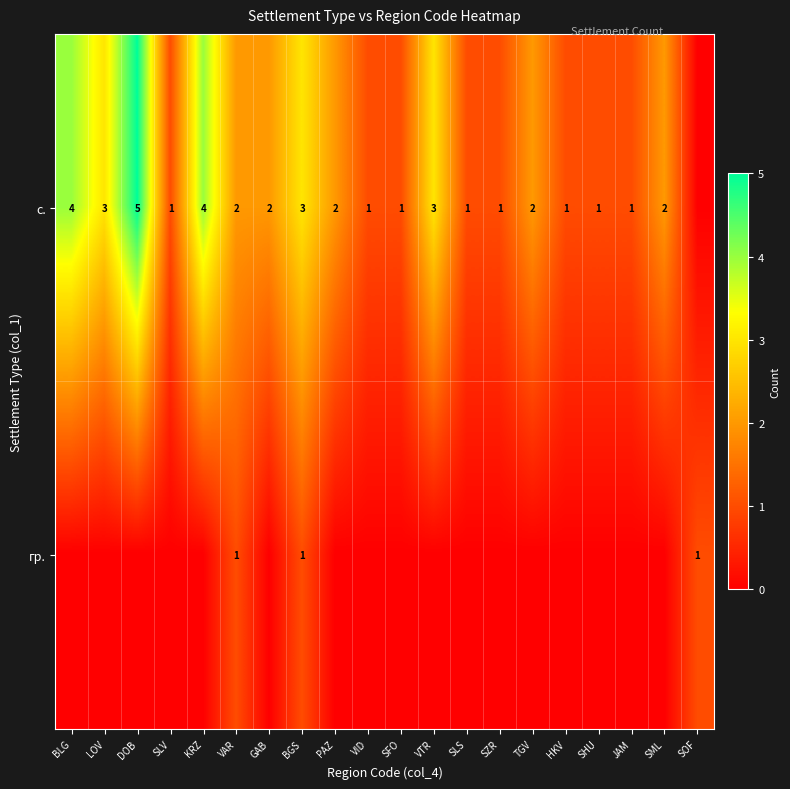

The с. series shows 2 at SHU. True or false?

False